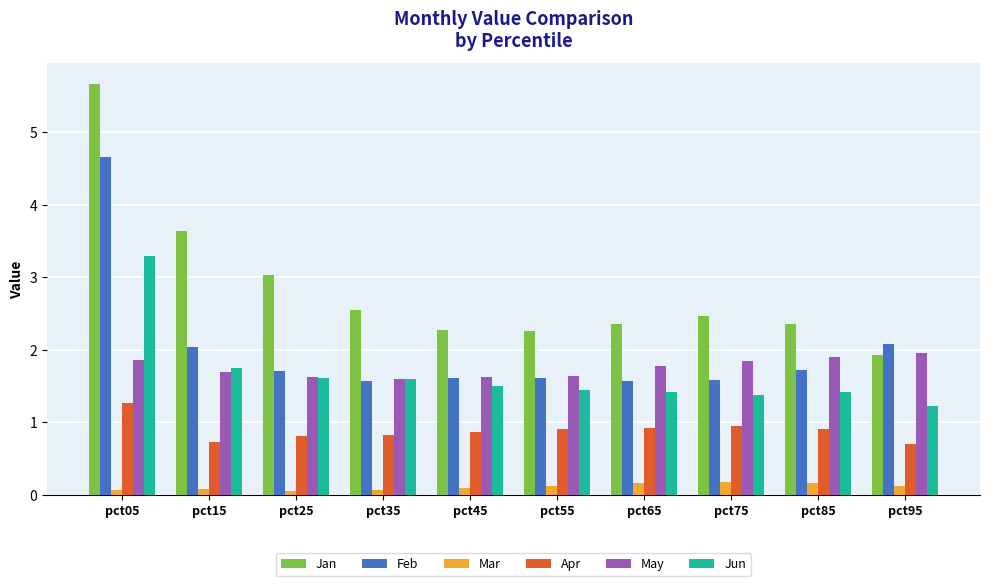

Rank the series by their maximum value, from highest to lowest.

Jan, Feb, Jun, May, Apr, Mar